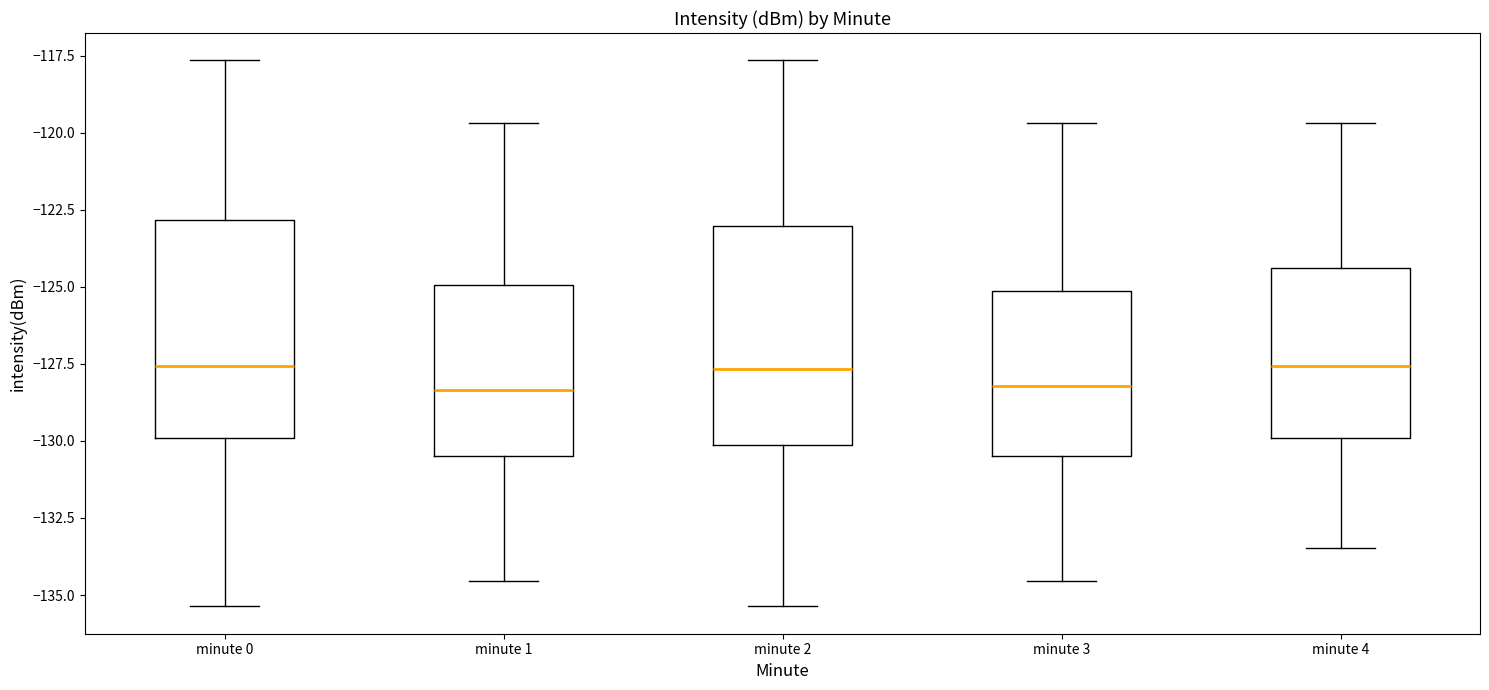

Reading left to right, read every box against the y-axis: the position of its median line, the range the box covers, and the ends of its whiskers. The values are not printed on the chart, so give them approximately, as read against the axis.

minute 0: median -127.5, box -130.0 to -123.0, whiskers -135.5 to -117.5
minute 1: median -128.5, box -130.5 to -125.0, whiskers -134.5 to -119.5
minute 2: median -127.5, box -130.0 to -123.0, whiskers -135.5 to -117.5
minute 3: median -128.0, box -130.5 to -125.0, whiskers -134.5 to -119.5
minute 4: median -127.5, box -130.0 to -124.5, whiskers -133.5 to -119.5